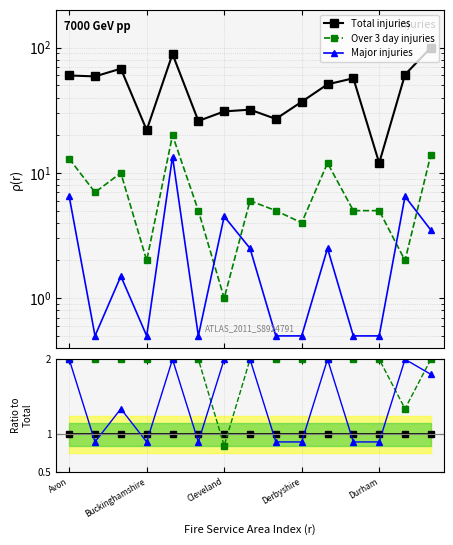

What is the label of the 7th point from the right?

8